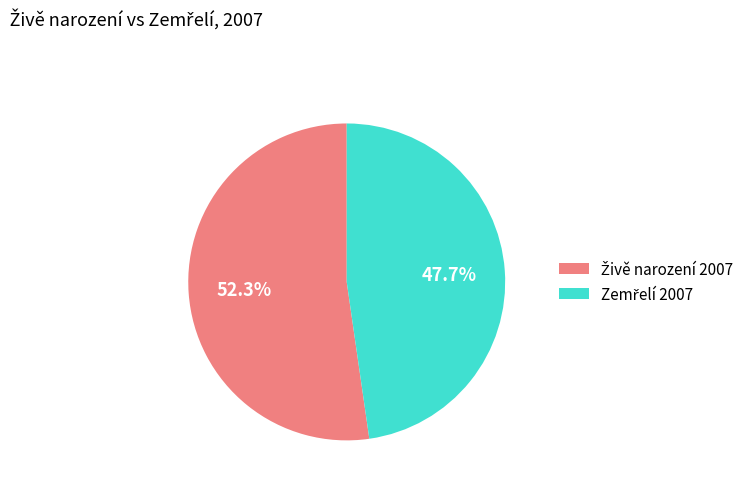

Is there a majority slice in this chart?

Yes